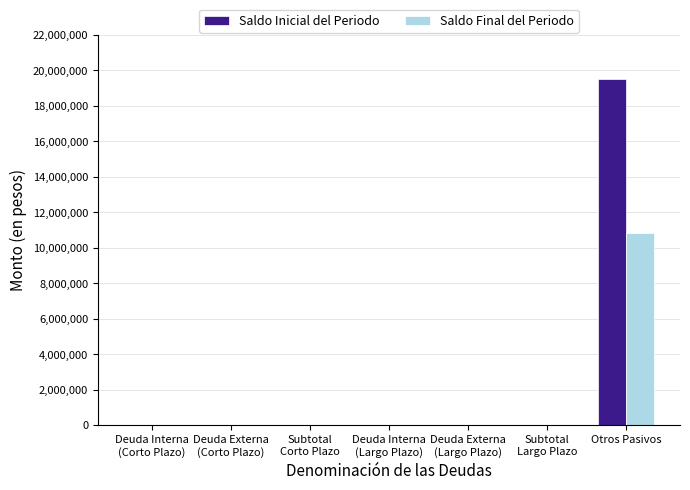

The Saldo Final del Periodo series shows 10837962 at Otros Pasivos. True or false?

True